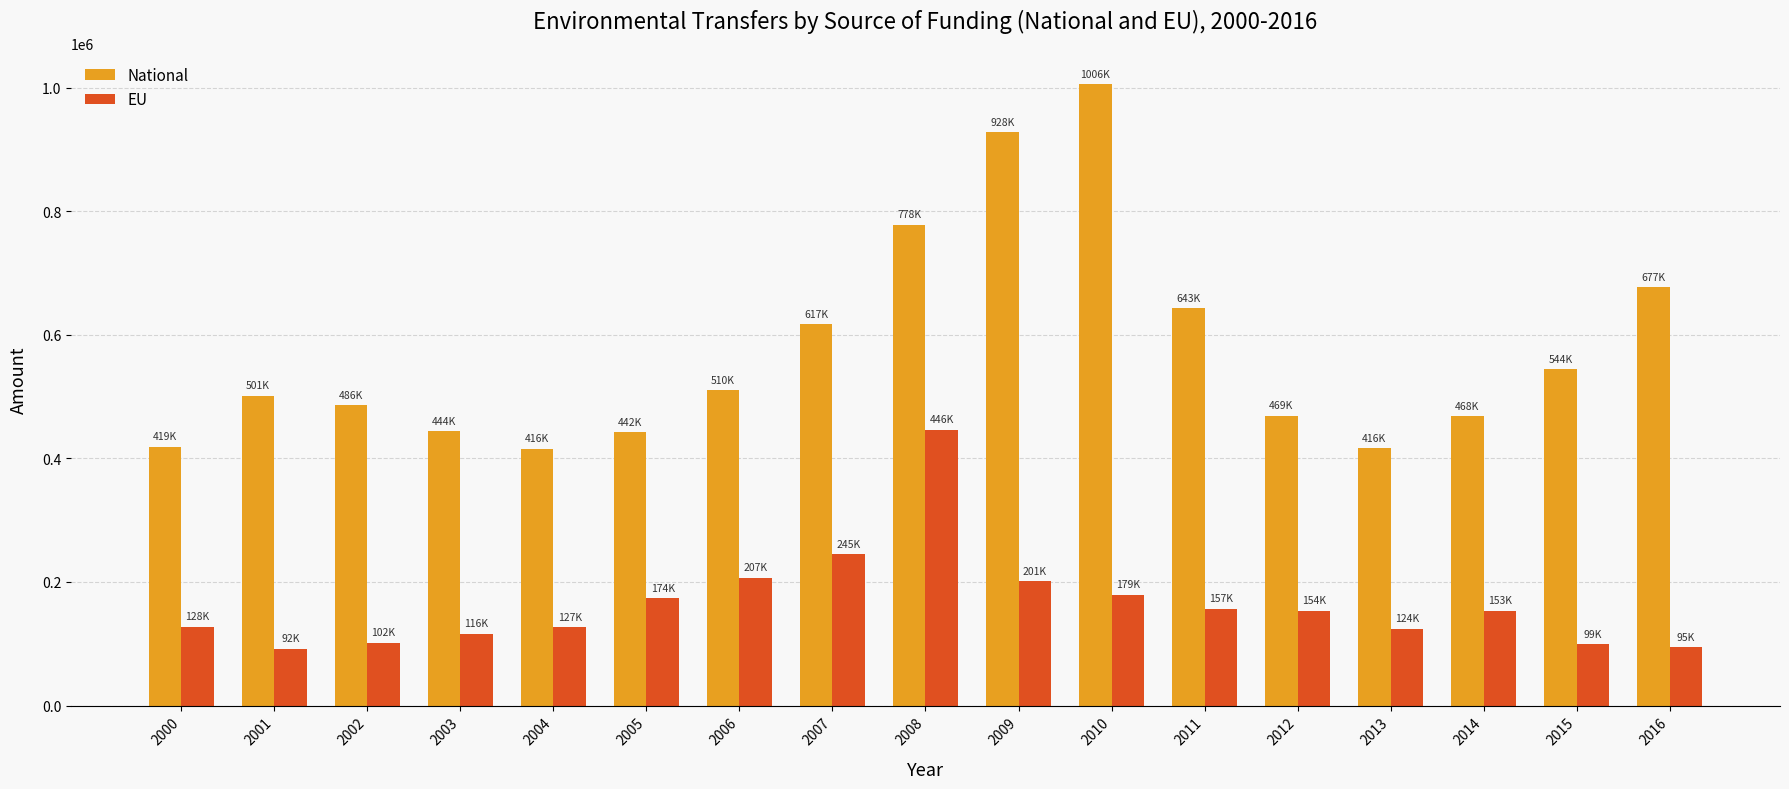

Is the value of EU at 2010 greater than the value of National at 2001?

No